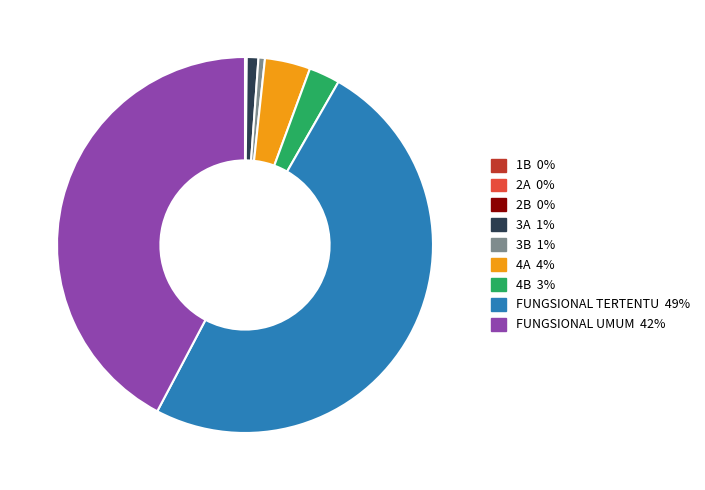

Is 4A the majority of the pie?

No